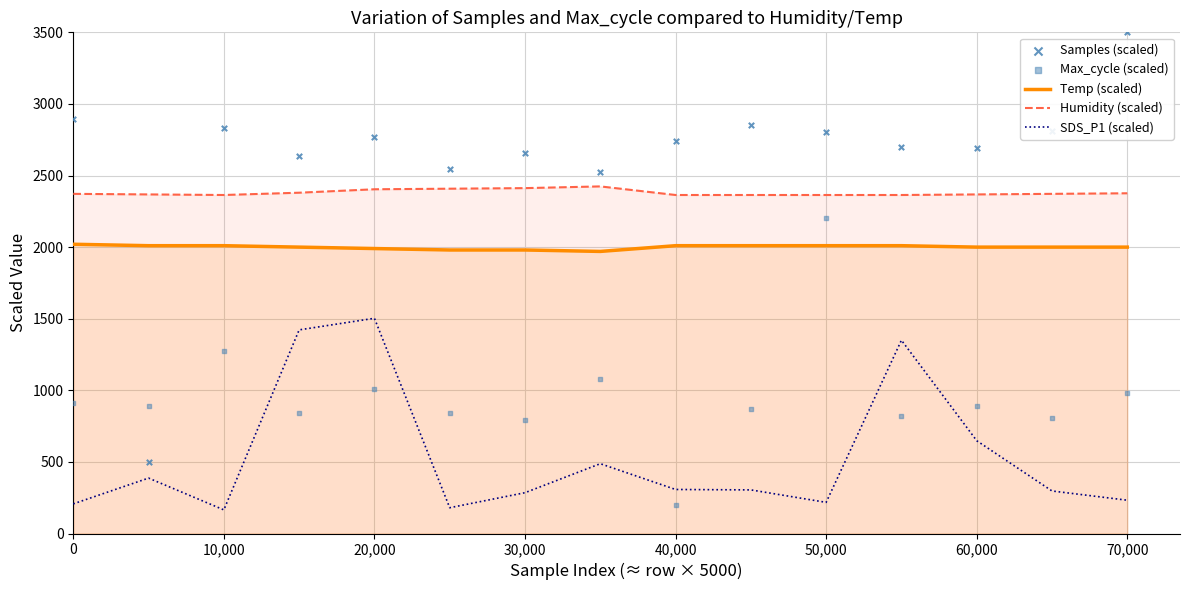

Which series reaches the maximum Y coordinate?

Samples (scaled)